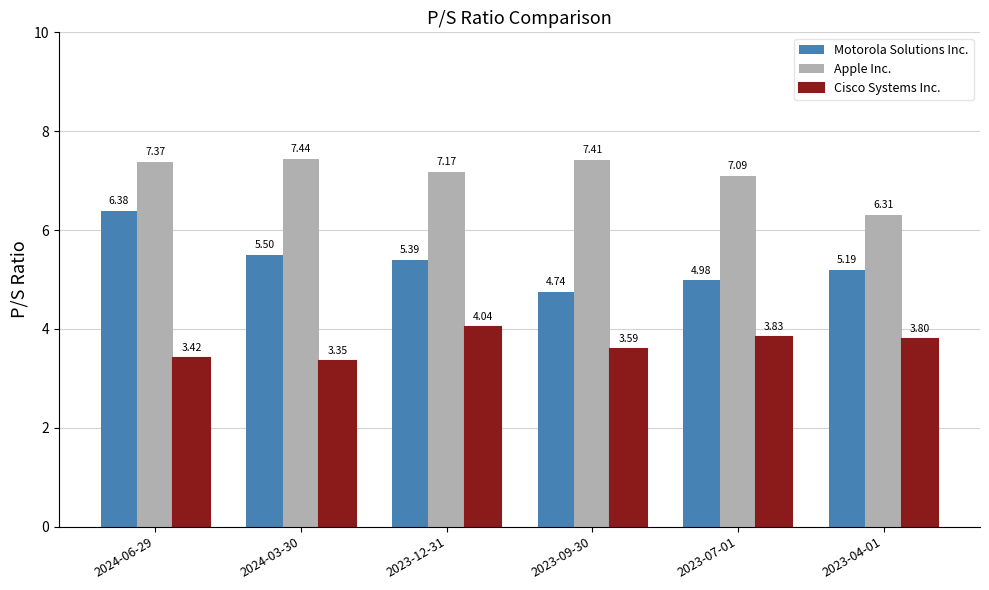

What is the approximate value of Cisco Systems Inc. at 2023-04-01?

3.8